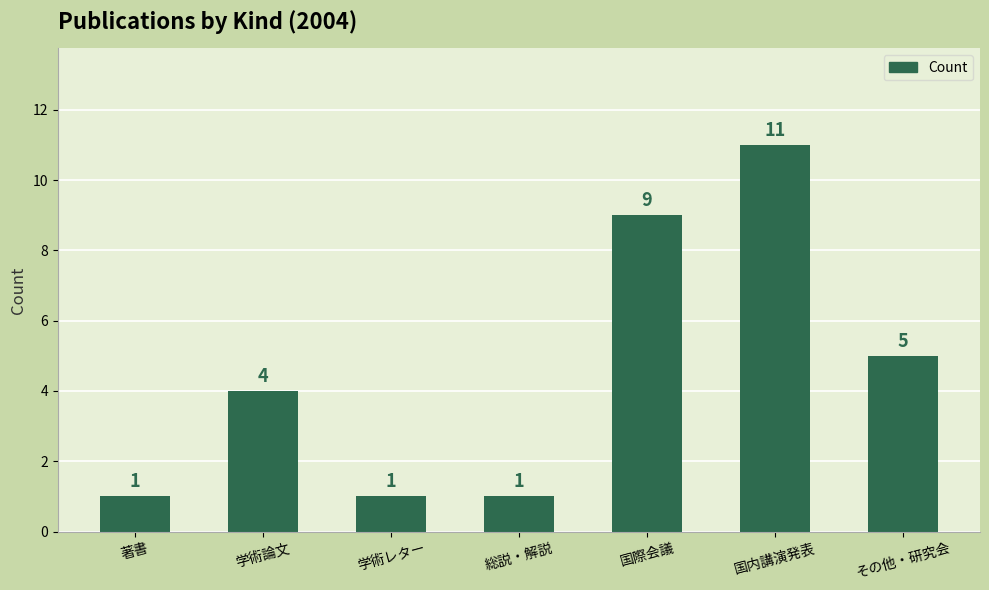

At which label is the value closest to 6?

その他・研究会